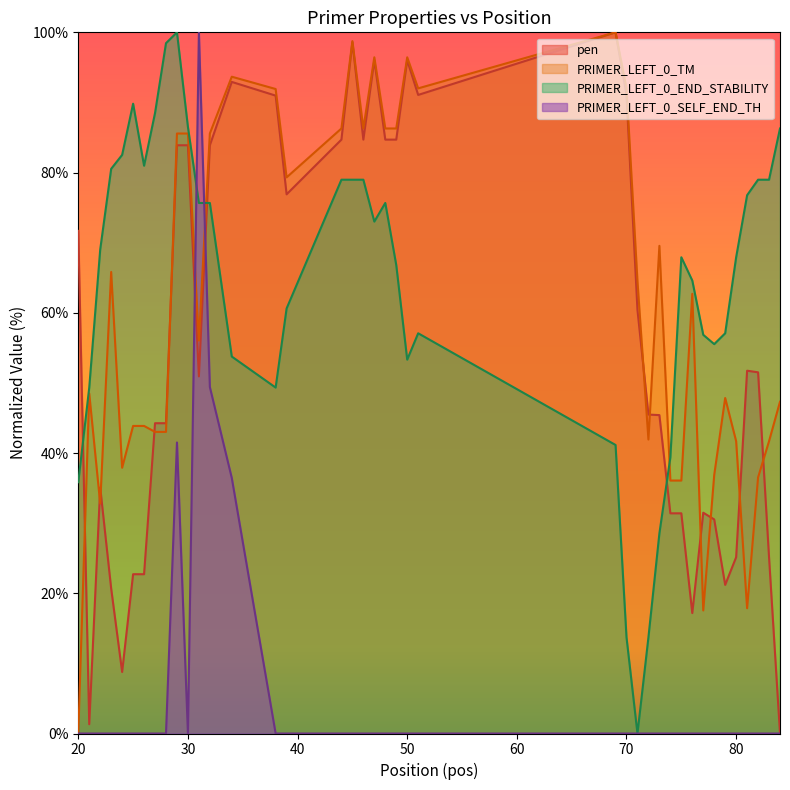

What are all the series names shown in the legend?

pen, PRIMER_LEFT_0_TM, PRIMER_LEFT_0_END_STABILITY, PRIMER_LEFT_0_SELF_END_TH